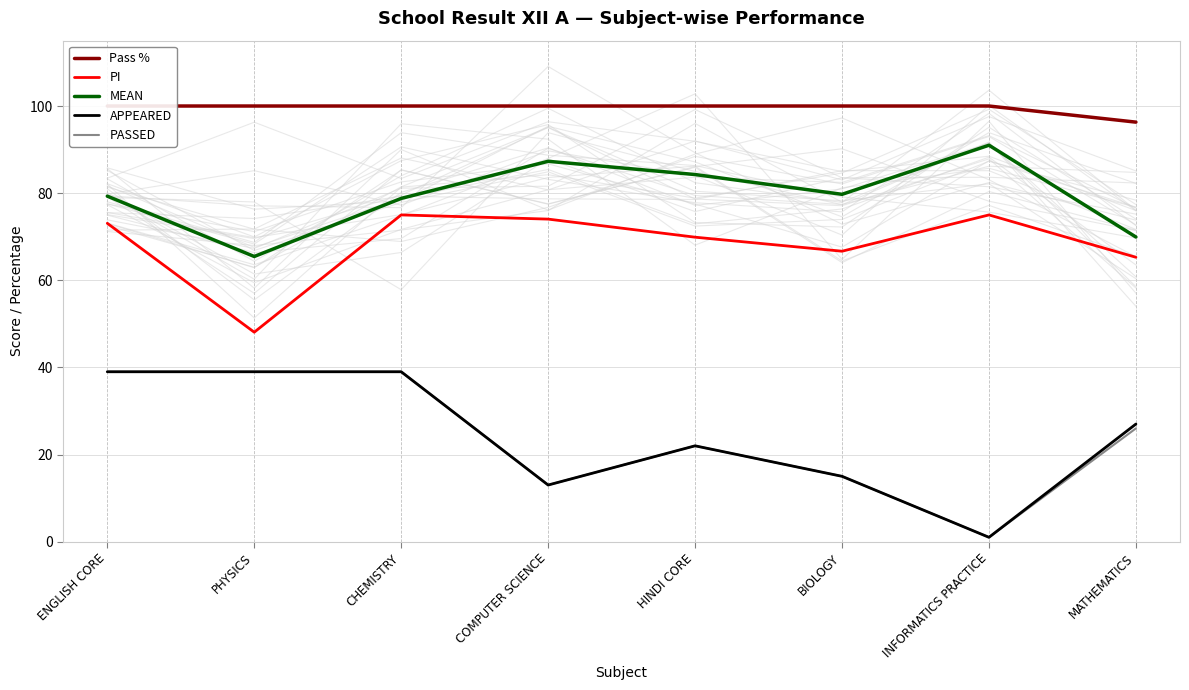

The APPEARED series shows 39.0 at CHEMISTRY. True or false?

True